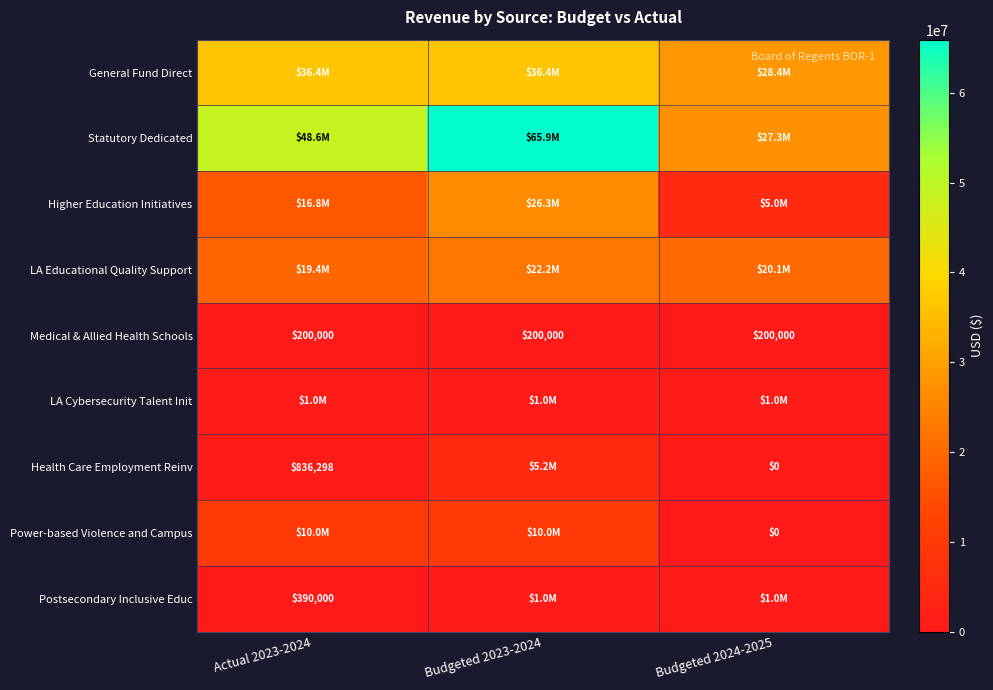

Which has a higher value, Budgeted 2024-2025 or Actual 2023-2024?

Actual 2023-2024